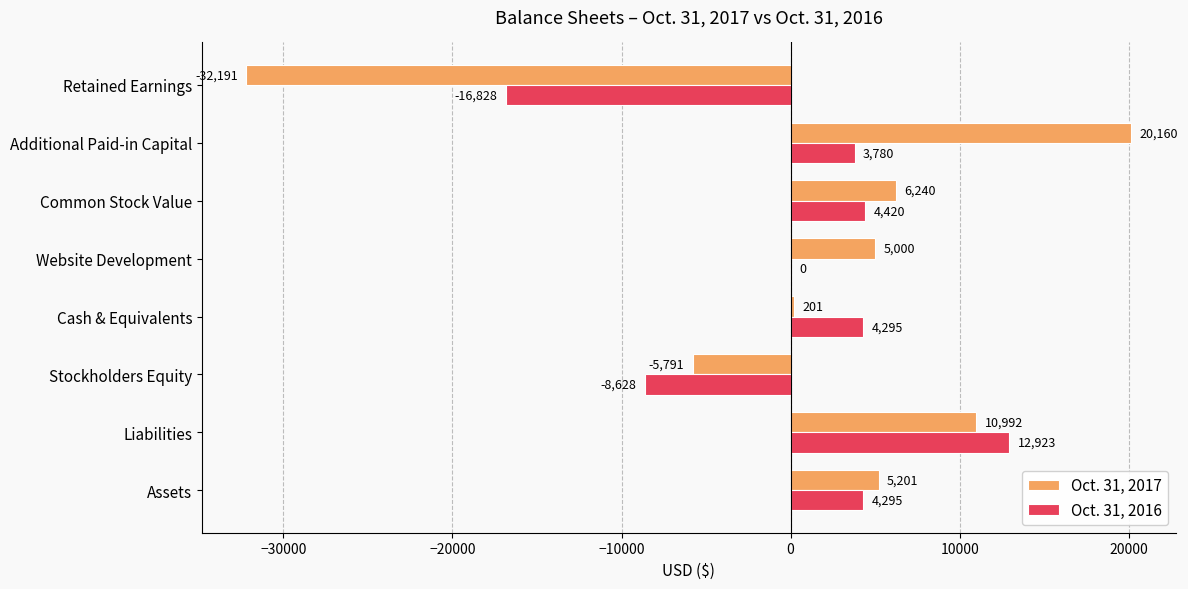

Where is Oct. 31, 2017 nearest to the value -6015?

Stockholders Equity